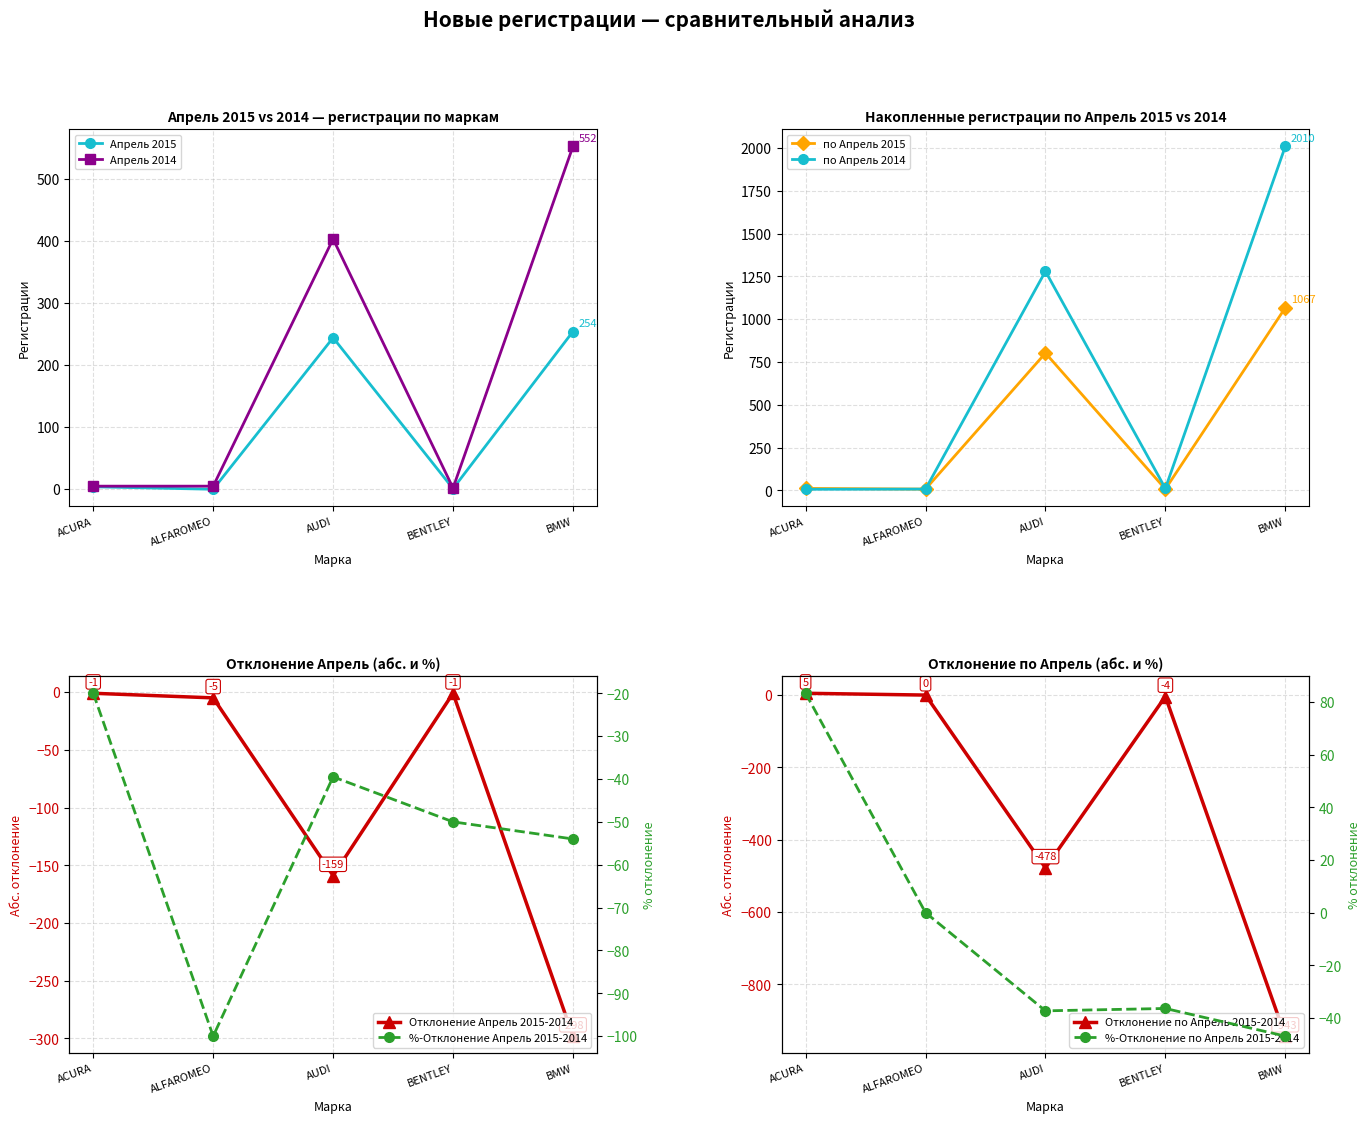

True or false: Апрель 2015 has a value of 254 at BMW.

True